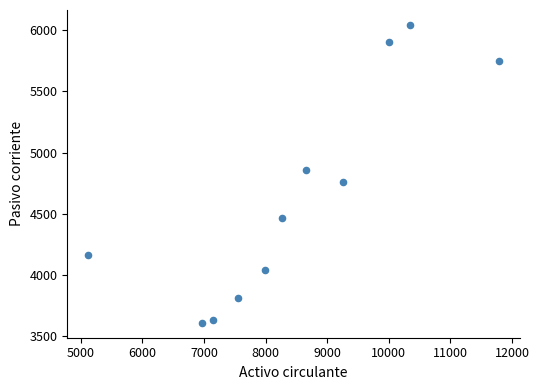

What is the range of X values (max minus min)?

6680